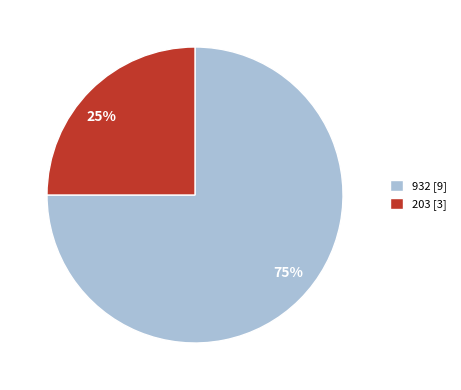

Is there any slice that represents more than half of the pie?

Yes